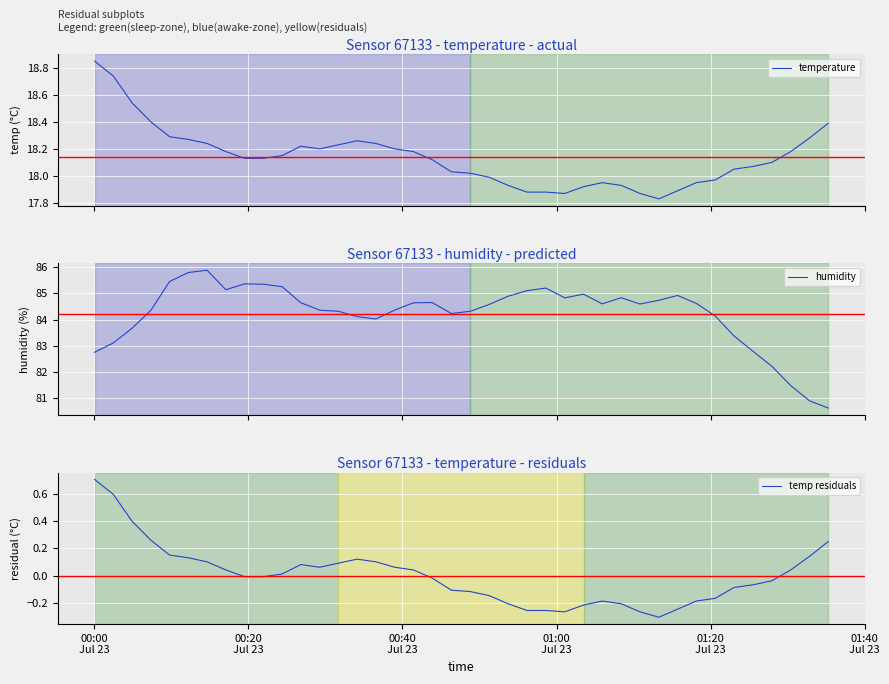

True or false: temperature and temp residuals intersect in this chart.

False